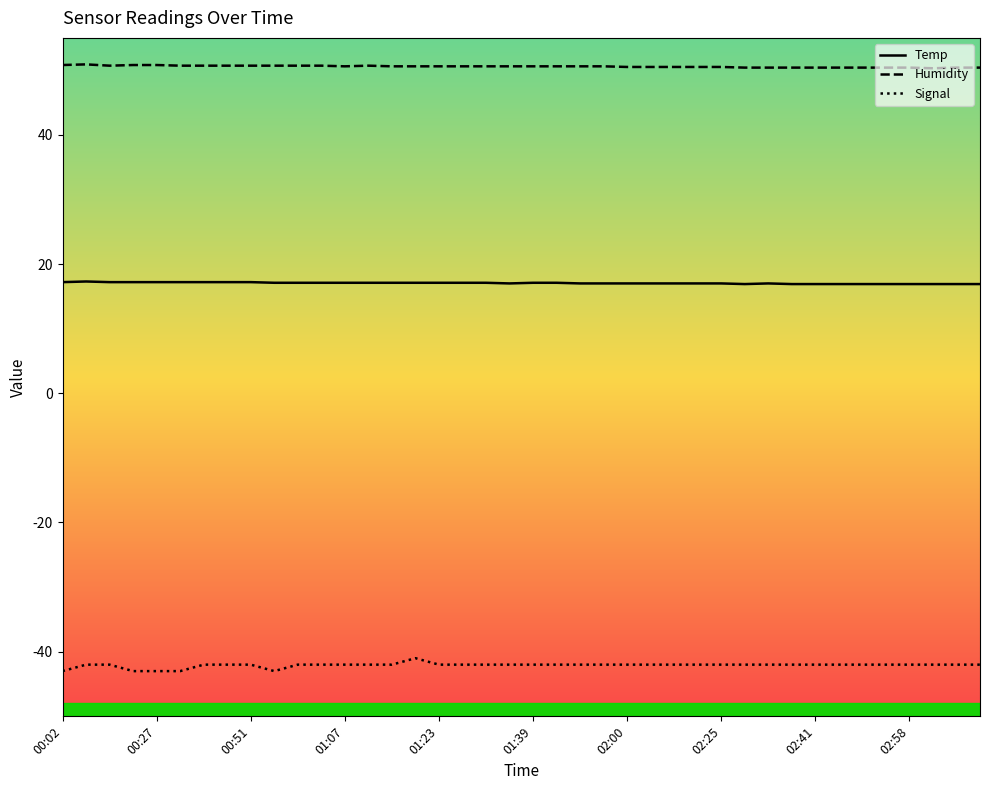

Which series has the largest total across all categories?

Humidity